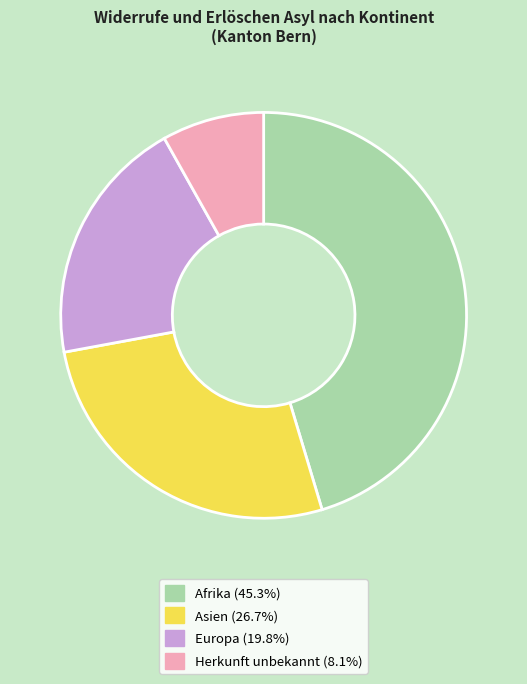

Is there any slice that represents more than half of the pie?

No